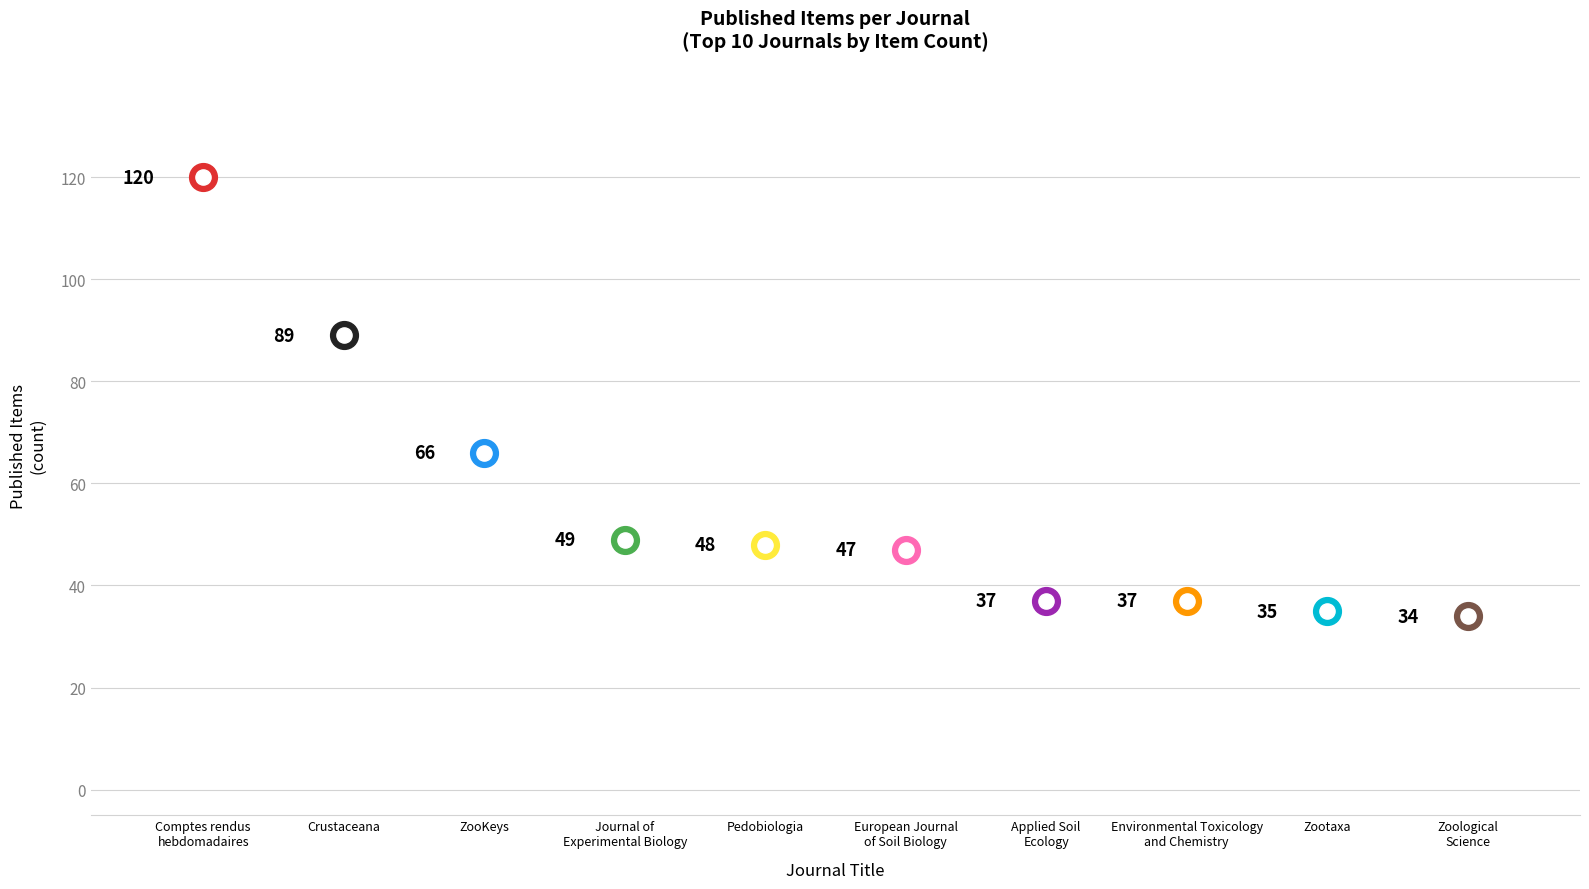

Between Journal of
Experimental Biology and Zootaxa, which is larger?

Journal of
Experimental Biology